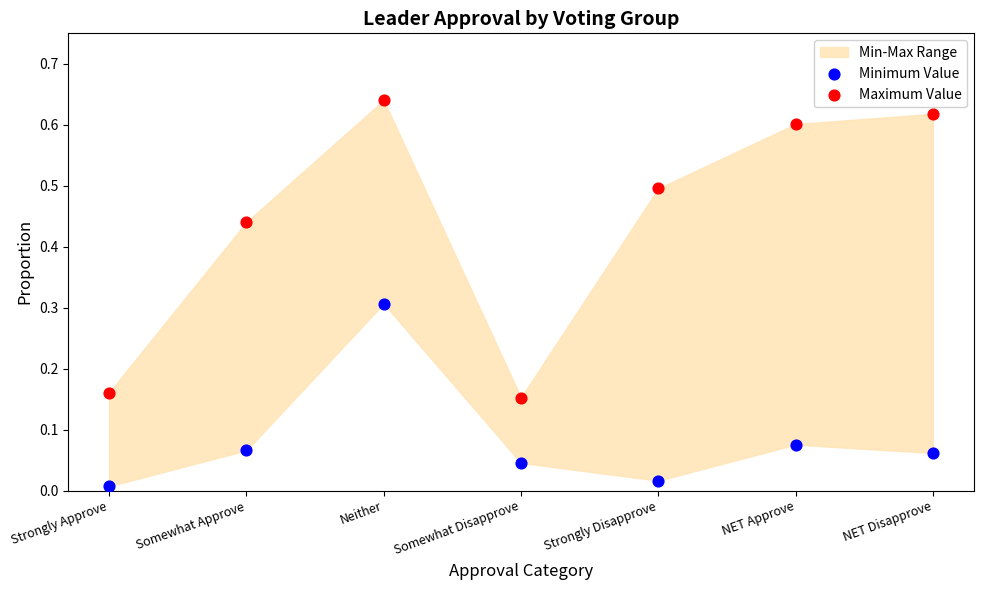

Which series has the widest spread of Y values?

Maximum Value